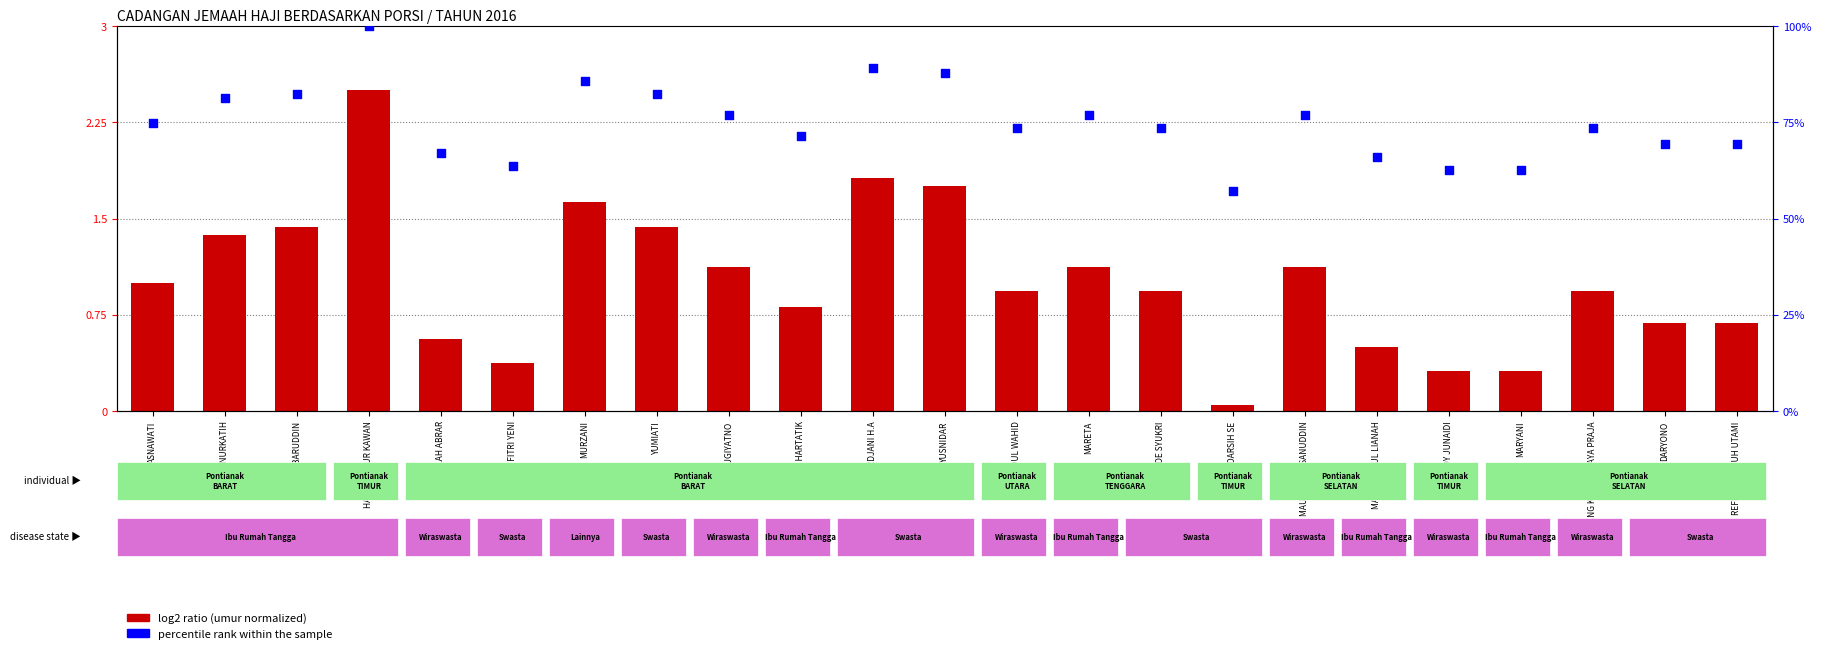

At which category is the sum across all series the highest?

HALIMAH NUR KAWAN